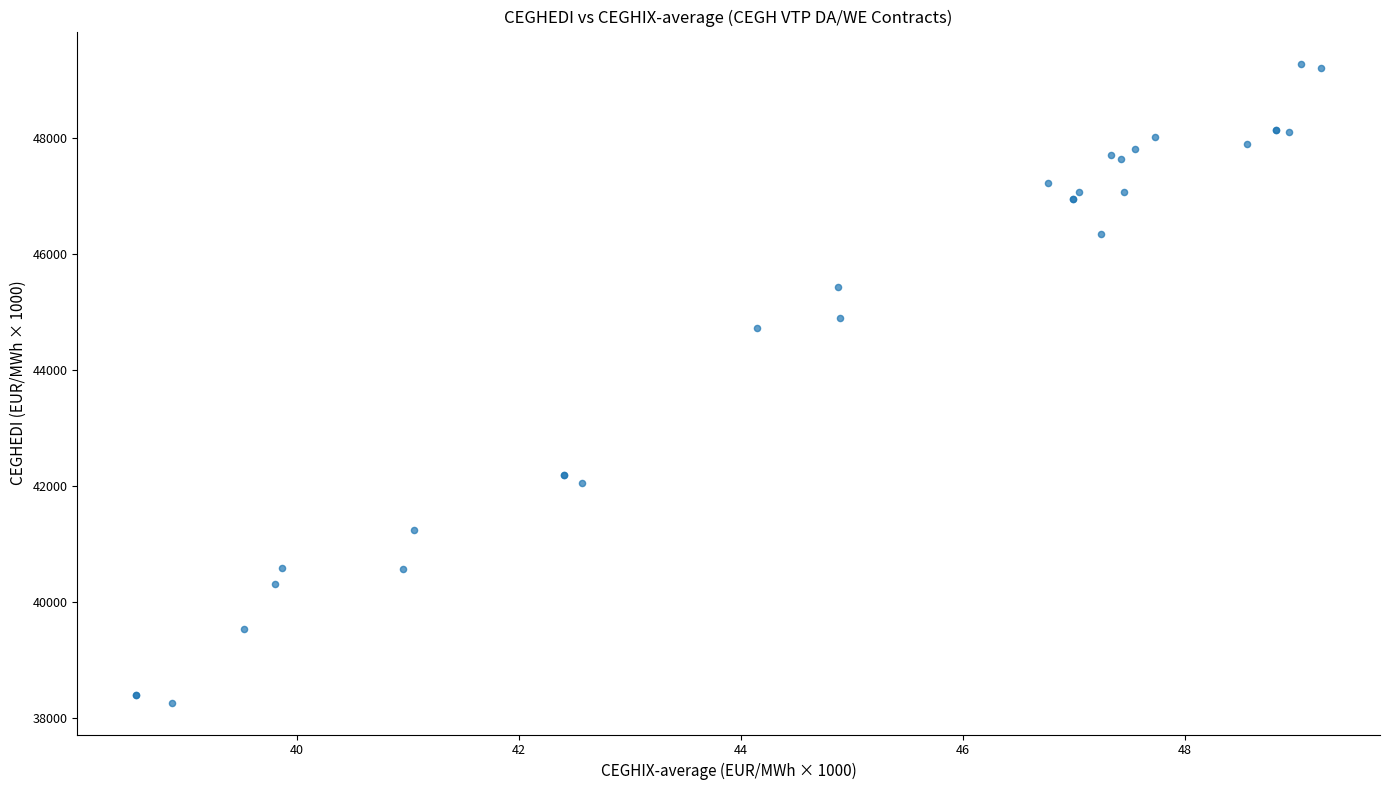

What Y value in the scatter plot is closest to 43780?

44721